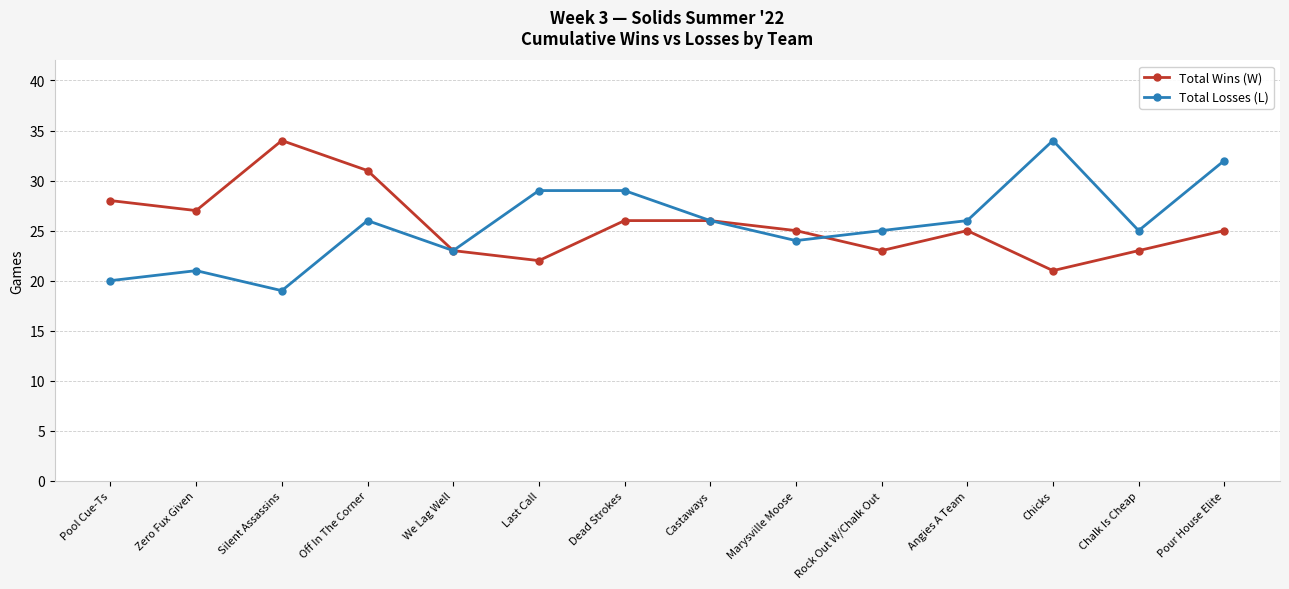

Reading left to right, transcribe all the data shown in this chart.

Total Wins (W): Pool Cue-Ts=28	Zero Fux Given=27	Silent Assassins=34	Off In The Corner=31	We Lag Well=23	Last Call=22	Dead Strokes=26	Castaways=26	Marysville Moose=25	Rock Out W/Chalk Out=23	Angies A Team=25	Chicks=21	Chalk Is Cheap=23	Pour House Elite=25
Total Losses (L): Pool Cue-Ts=20	Zero Fux Given=21	Silent Assassins=19	Off In The Corner=26	We Lag Well=23	Last Call=29	Dead Strokes=29	Castaways=26	Marysville Moose=24	Rock Out W/Chalk Out=25	Angies A Team=26	Chicks=34	Chalk Is Cheap=25	Pour House Elite=32